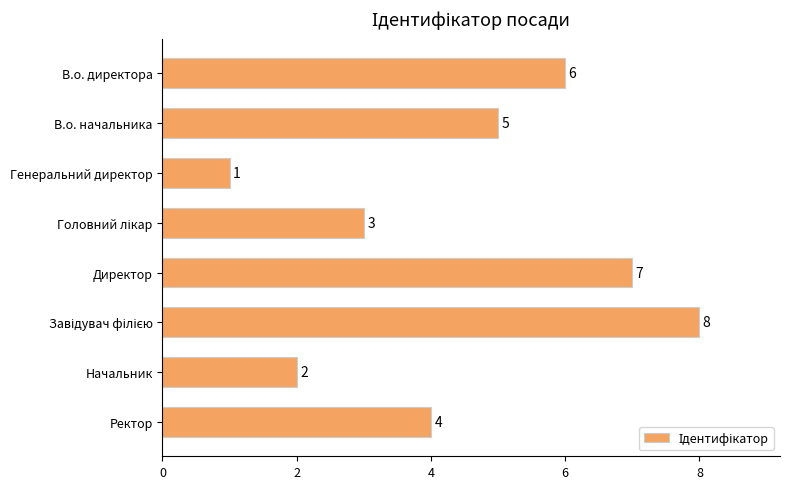

How many data points does each series have?

8